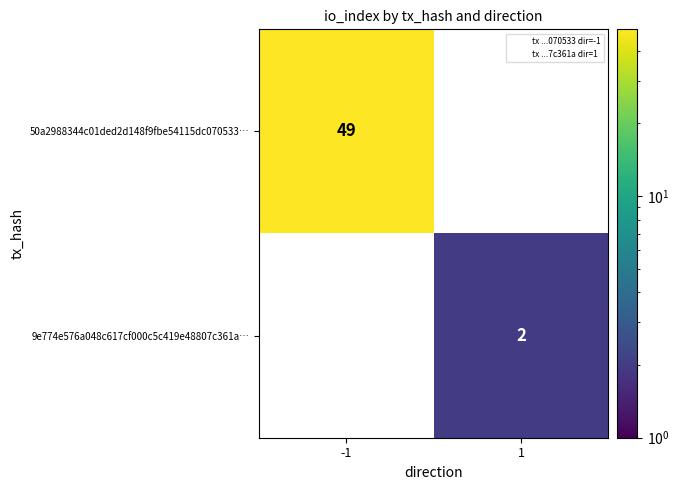

Is the value of 9e774e576a048c617cf000c5c419e48807c361a… at -1 greater than the value of 50a2988344c01ded2d148f9fbe54115dc070533… at -1?

No